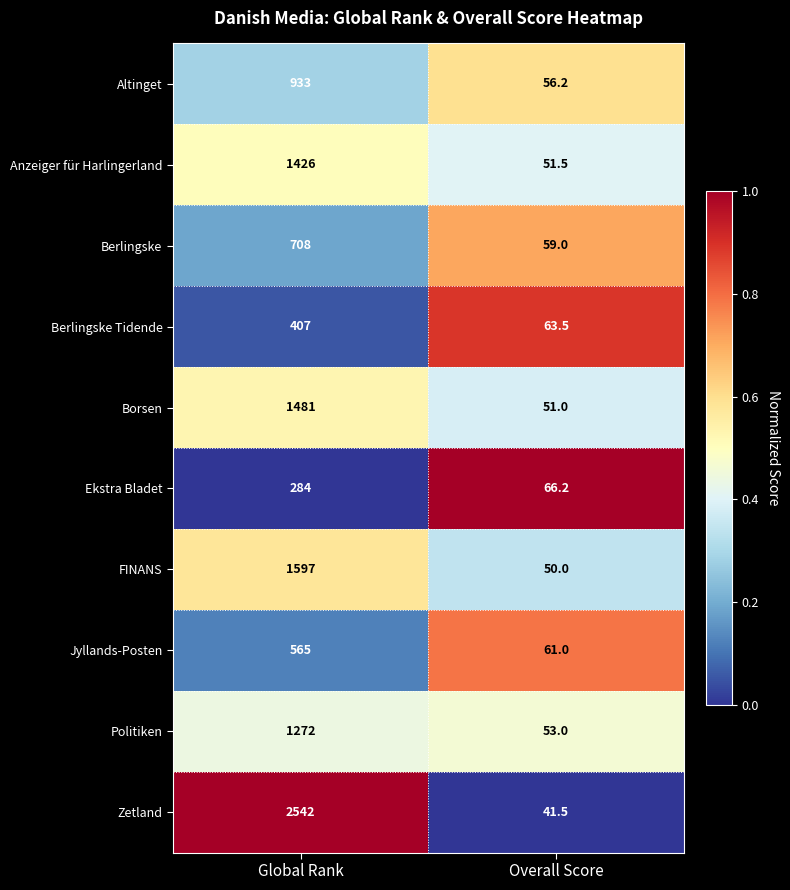

At which label is Berlingske closest to 383?

Overall Score